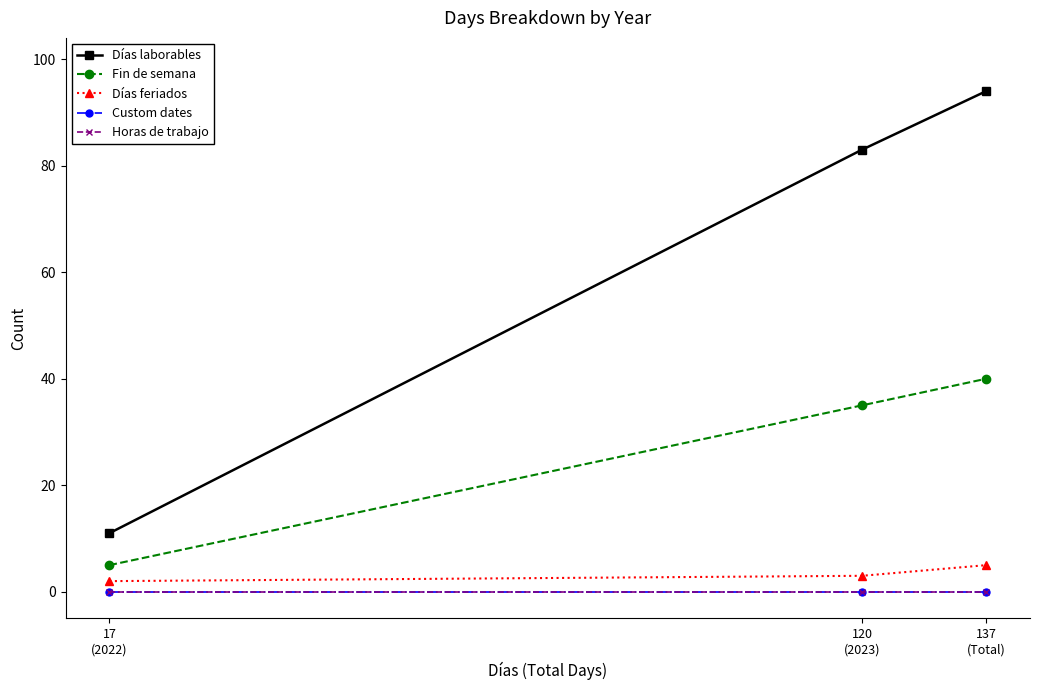

What is the value of the Días feriados point at the 1st from the left?

2